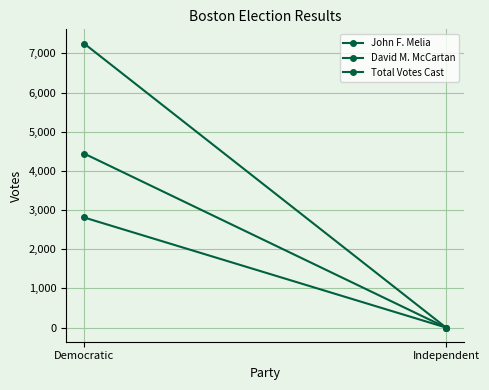

What is the value of the John F. Melia point at the 1st from the left?

4442